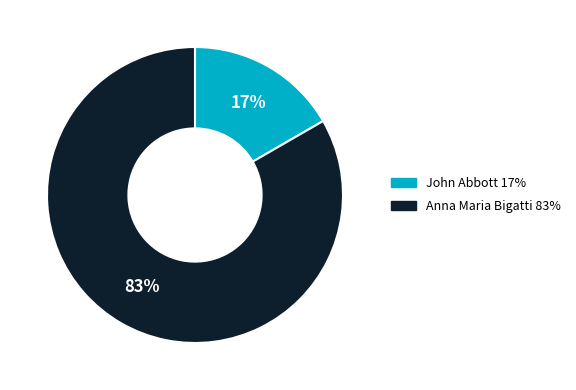

Between Anna Maria Bigatti and John Abbott, which is larger?

Anna Maria Bigatti